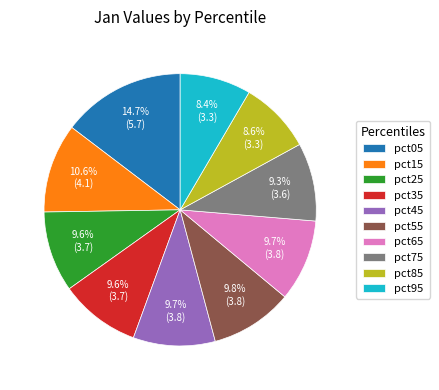

To the nearest percent, what is the difference between the largest and smallest slice percentages?

6%